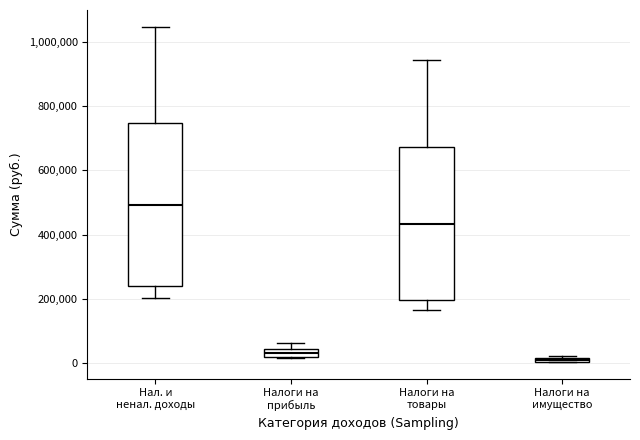

Which box is the tallest, from its lower edge to its upper edge?

Нал. и ненал. доходы